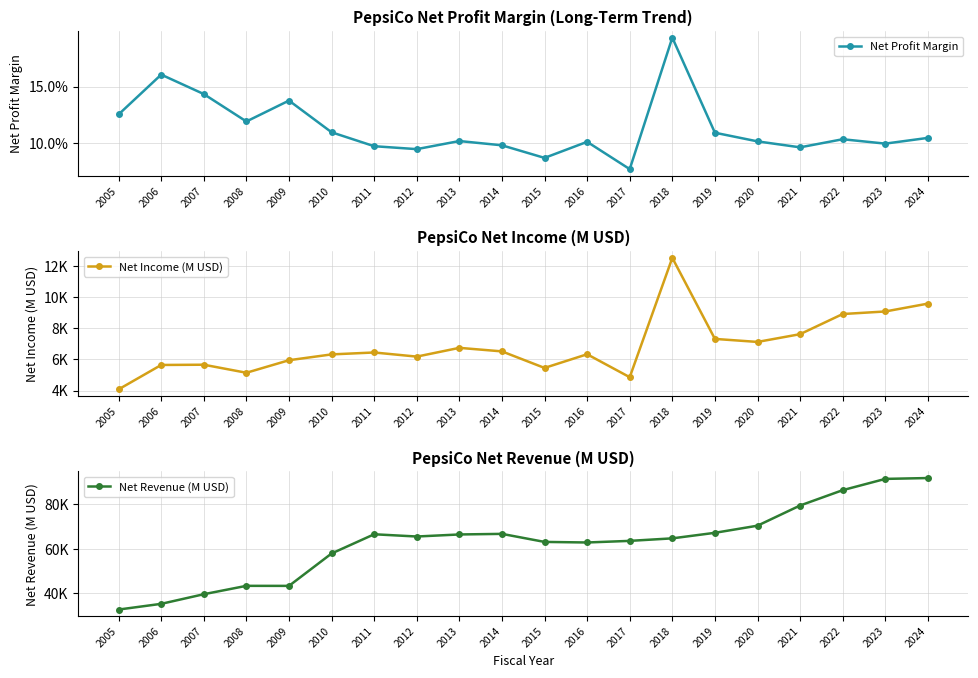

How many values in the Net Revenue (M USD) series are below 65492?

10